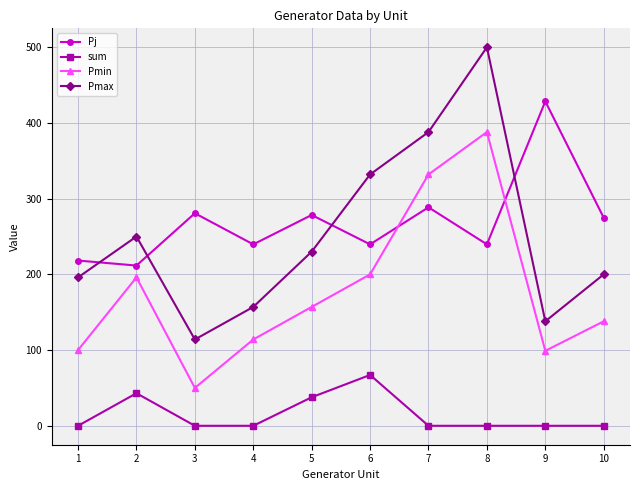

What is the highest value of the sum series?

67.1